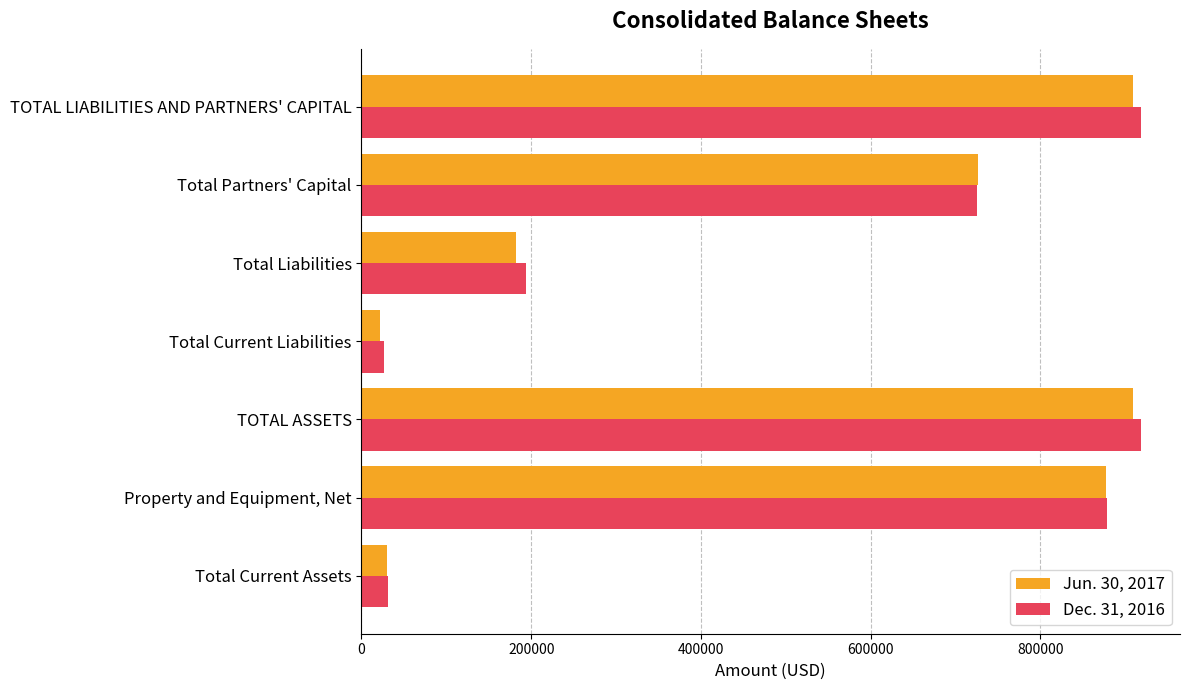

Where is Dec. 31, 2016 nearest to the value 472426?

Total Partners' Capital